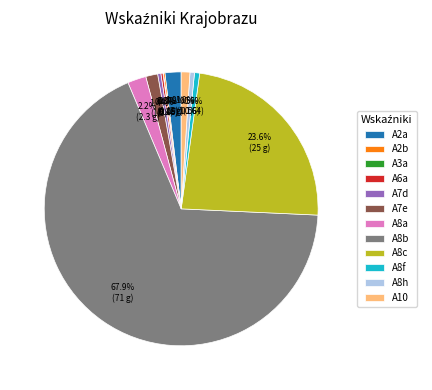

True or false: A8h accounts for 11% of the total.

False